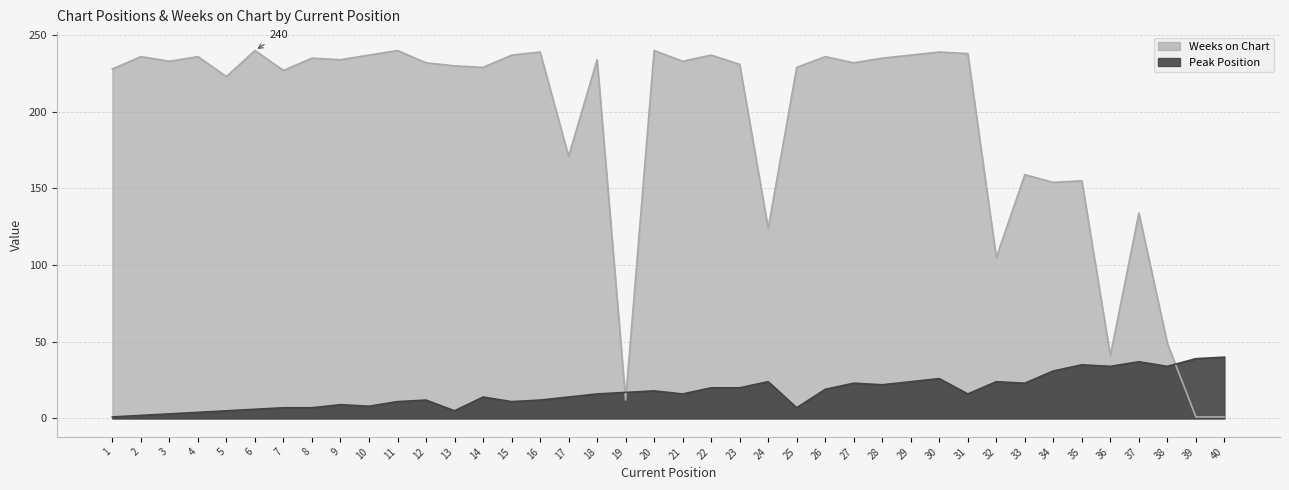

Is the value of Peak Position at 3 greater than the value of Weeks on Chart at 3?

No